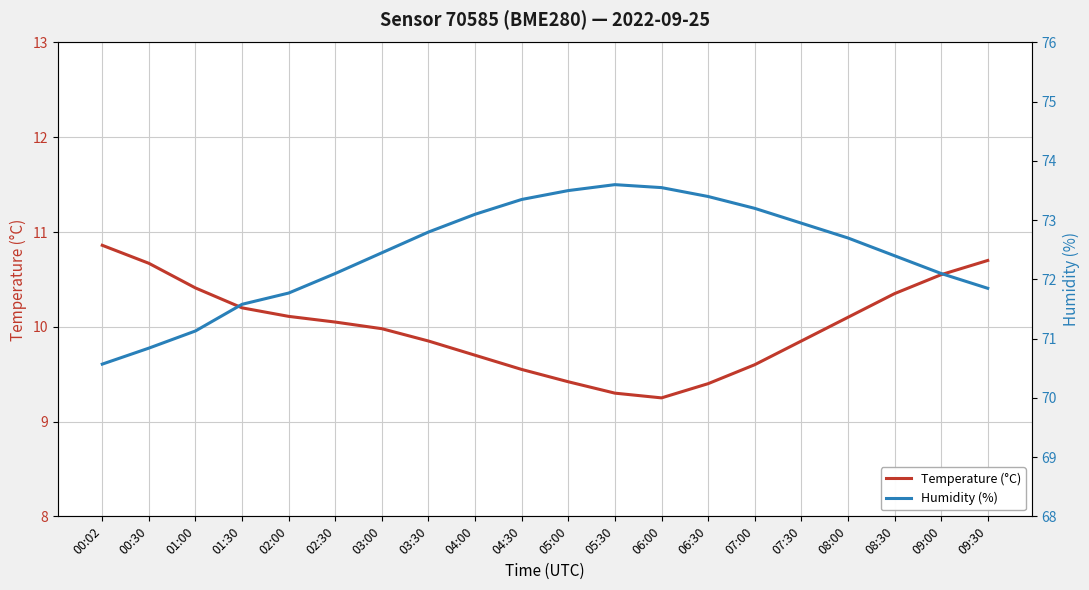

True or false: Humidity (%) has a value of 112.0 at 09:00.

False